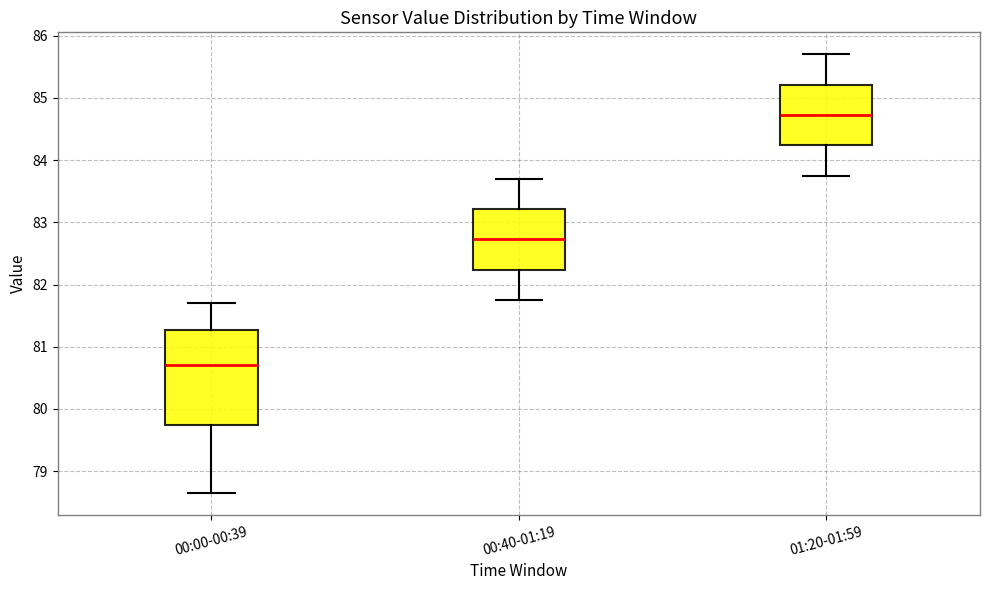

Reading left to right, transcribe this box plot: for each box, give where its median line is, the range the box spans, and where its two whiskers end, as read against the y-axis. The values are not printed on the chart, so give them approximately, as read against the axis.

00:00-00:39: median 80.7, box 79.7 to 81.3, whiskers 78.7 to 81.7
00:40-01:19: median 82.7, box 82.2 to 83.2, whiskers 81.8 to 83.7
01:20-01:59: median 84.7, box 84.2 to 85.2, whiskers 83.8 to 85.7